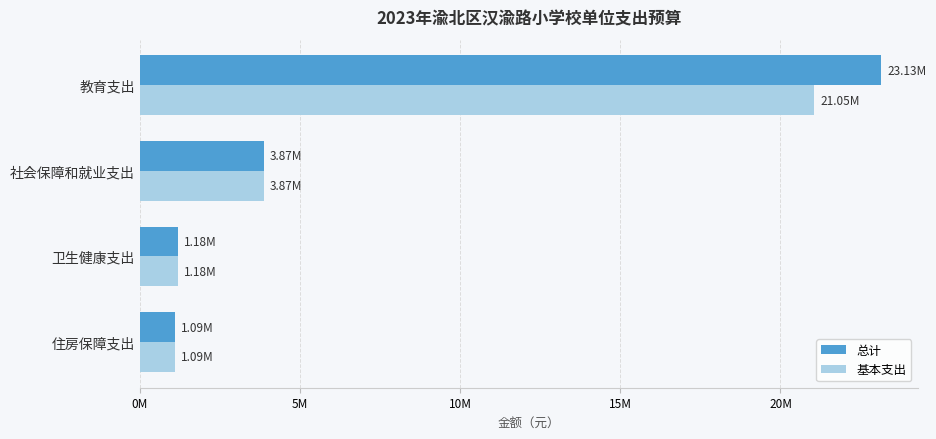

What are all the series names shown in the legend?

总计, 基本支出